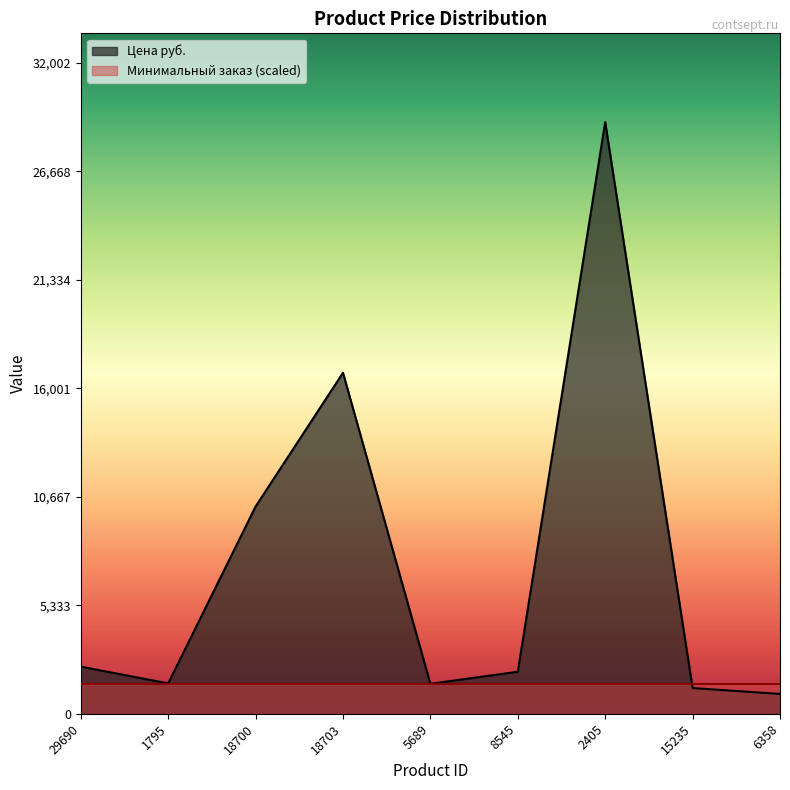

List the labels in order of value, smallest first.

6358, 15235, 5689, 1795, 8545, 29690, 18700, 18703, 2405